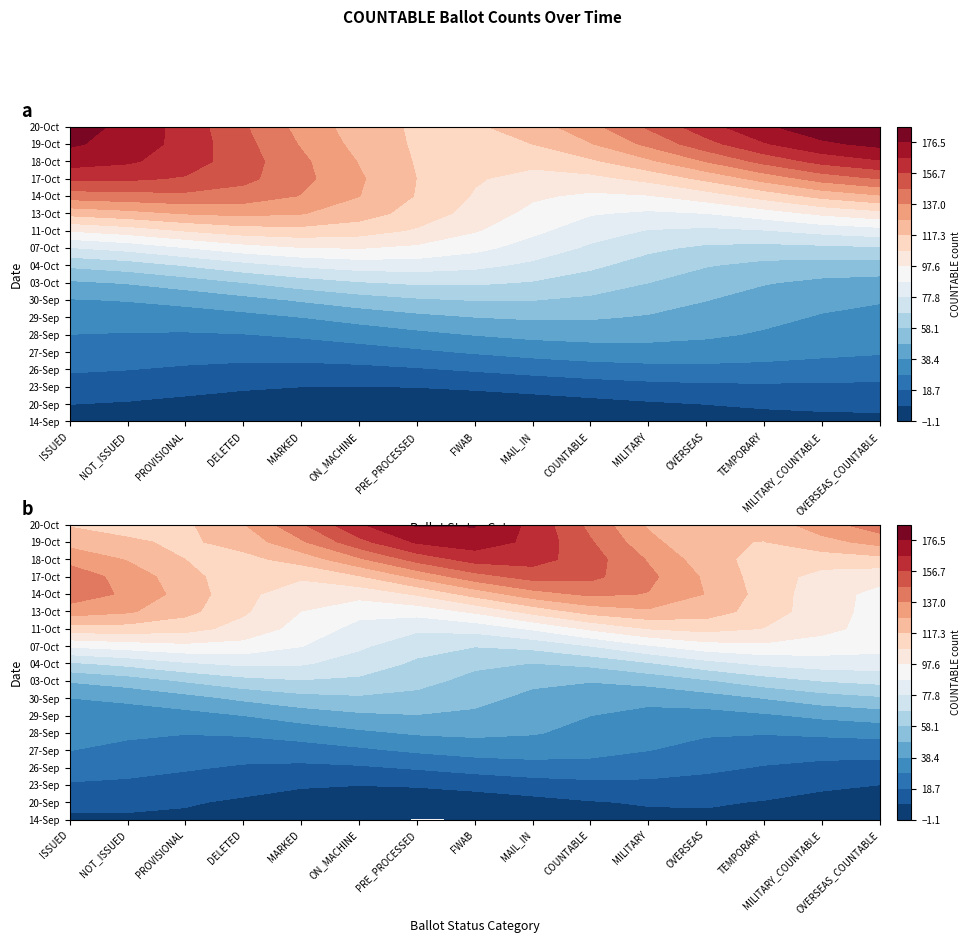

List the series in order of their peak value, lowest first.

14-Sep, 20-Sep, 23-Sep, 26-Sep, 27-Sep, 28-Sep, 29-Sep, 30-Sep, 03-Oct, 04-Oct, 07-Oct, 11-Oct, 13-Oct, 14-Oct, 17-Oct, 18-Oct, 19-Oct, 20-Oct